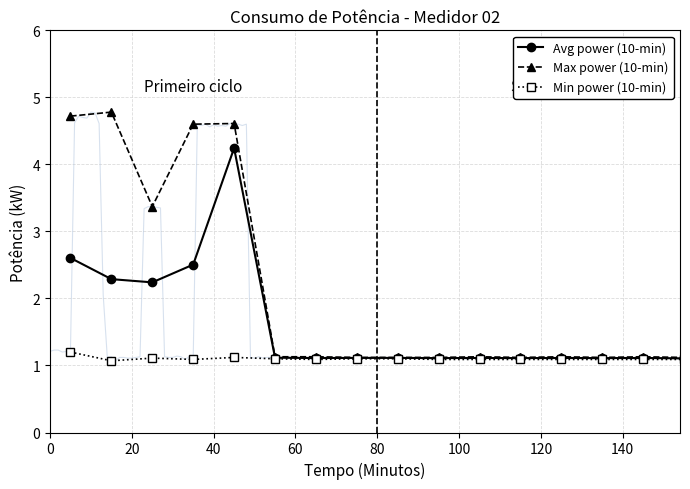

True or false: Avg power (10-min) and Min power (10-min) intersect in this chart.

False